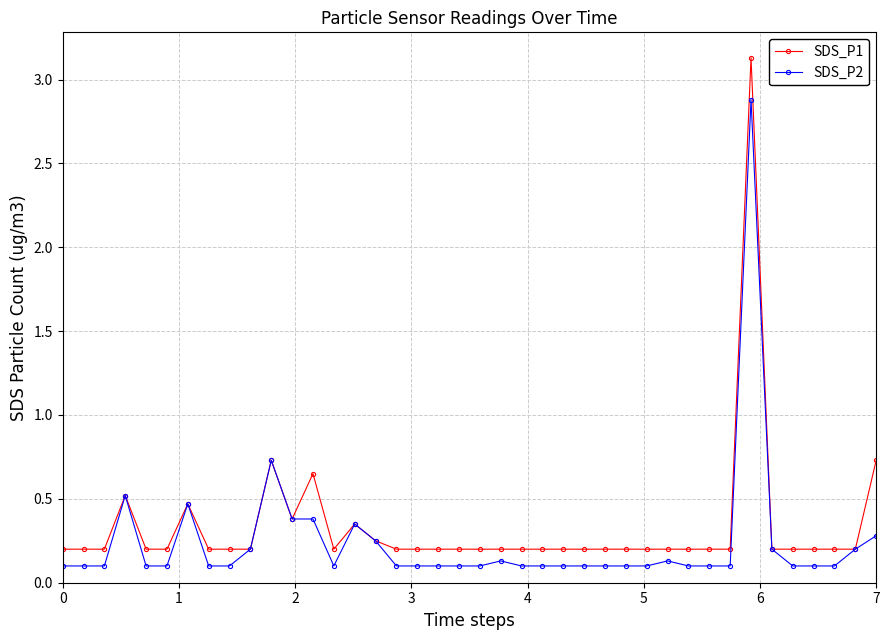

What is the highest value of the SDS_P1 series?

3.1